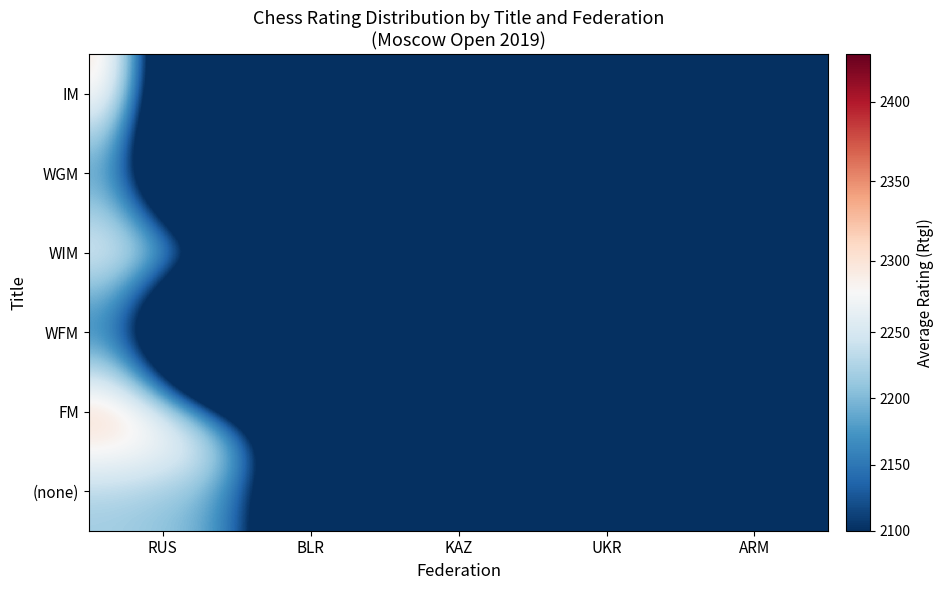

What is the spread (max minus min) of values at UKR?

2147.0